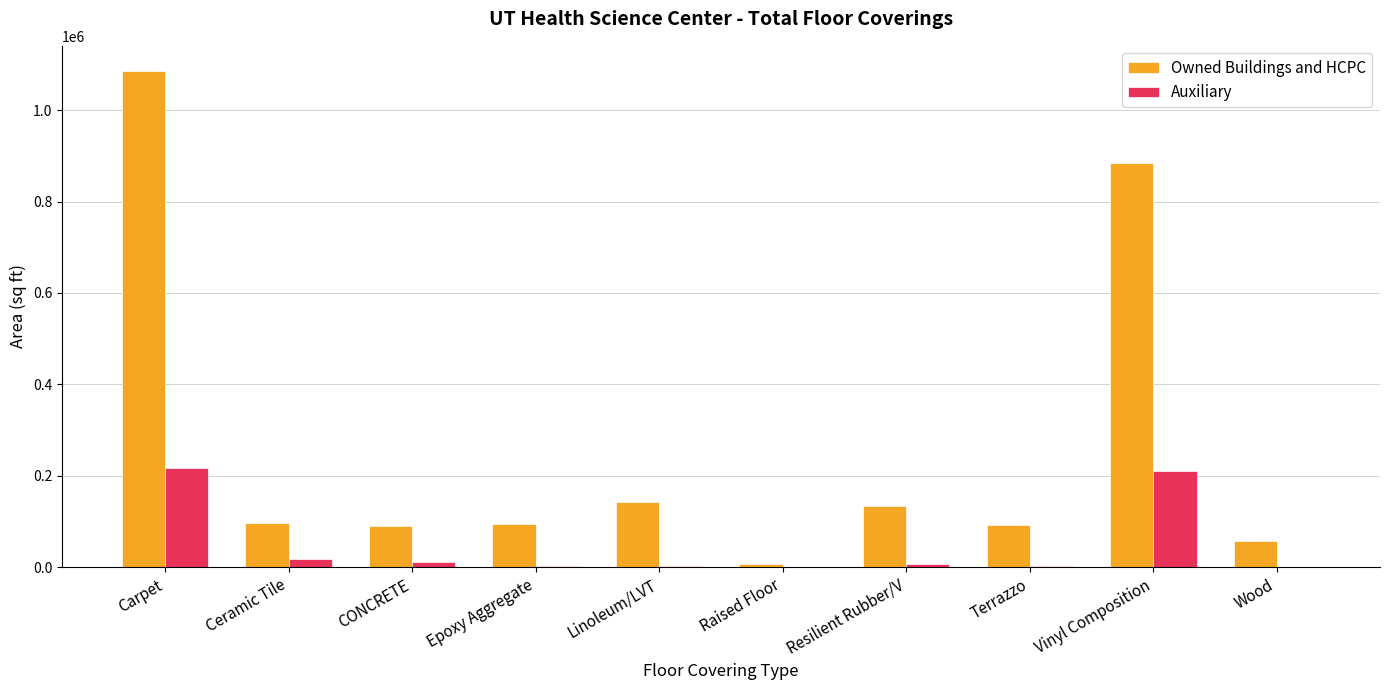

At which category is the sum across all series the highest?

Carpet